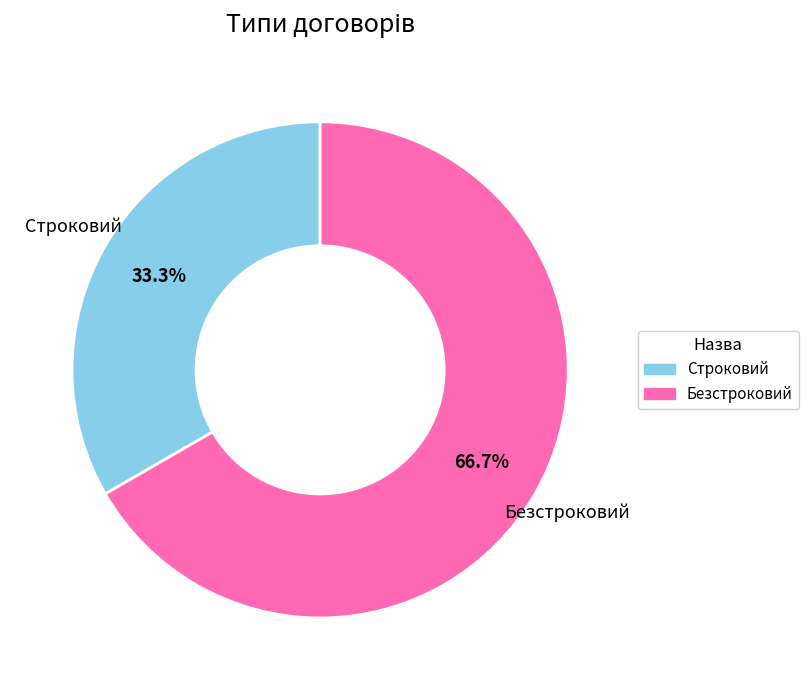

Count the number of slices in the pie.

2